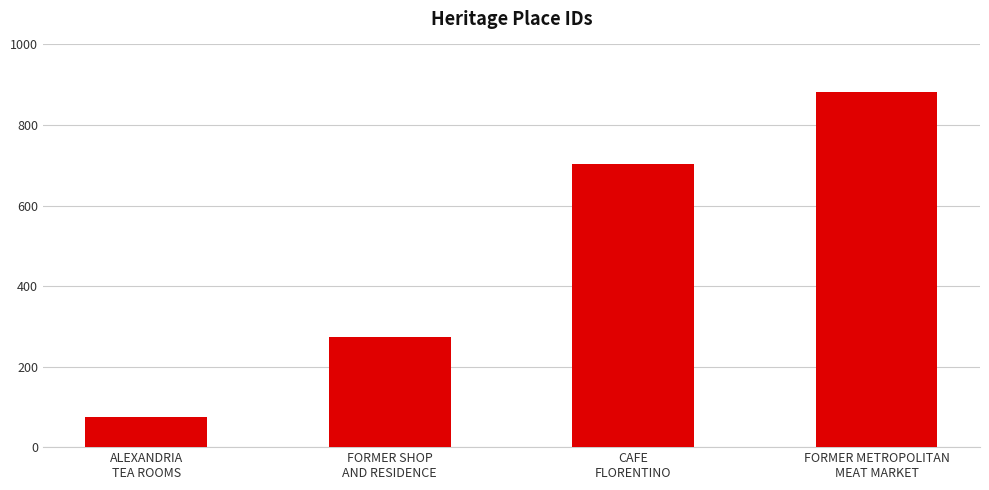

What position from the left is CAFE
FLORENTINO?

3